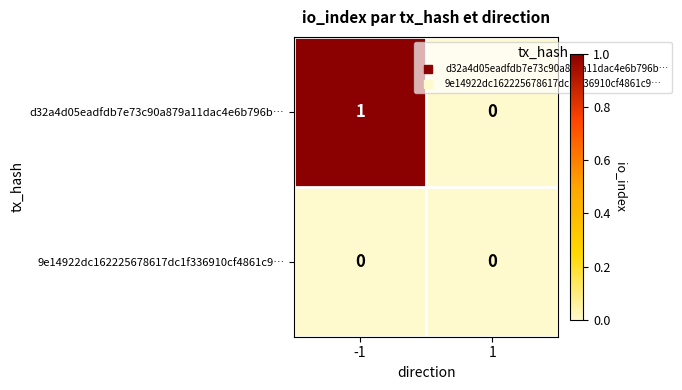

At which category does the chart reach its peak across all series?

-1